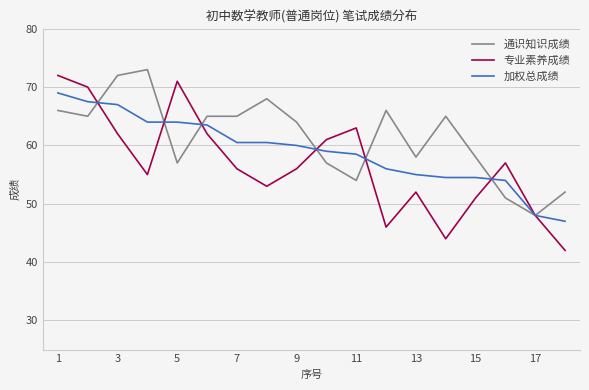

List the series in order of their overall mean, lowest first.

专业素养成绩, 加权总成绩, 通识知识成绩